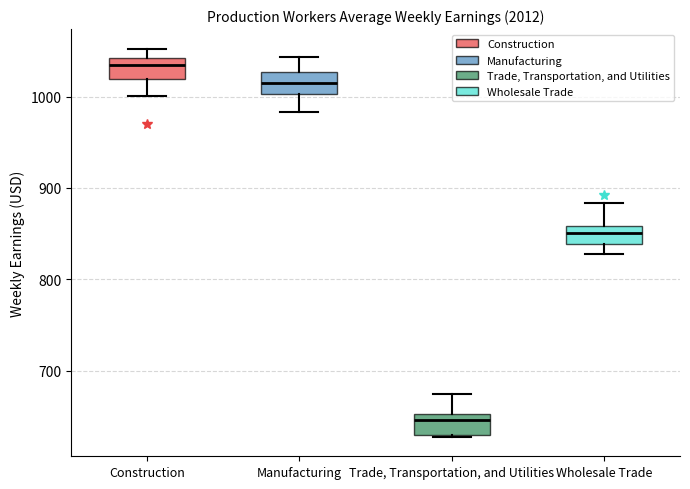

Reading left to right, transcribe this box plot: for each box, give where its median line is, the range the box spans, and where its two whiskers end, as read against the y-axis. The values are not printed on the chart, so give them approximately, as read against the axis.

Construction: median 1040 (just below the box's upper edge), box 1020 to 1040, whiskers 1000 to 1050
Manufacturing: median 1020, box 1000 to 1030, whiskers 980 to 1040
Trade, Transportation, and Utilities: median 650 (just below the box's upper edge), box 630 to 650, whiskers 630 to 670
Wholesale Trade: median 850, box 840 to 860, whiskers 830 to 880